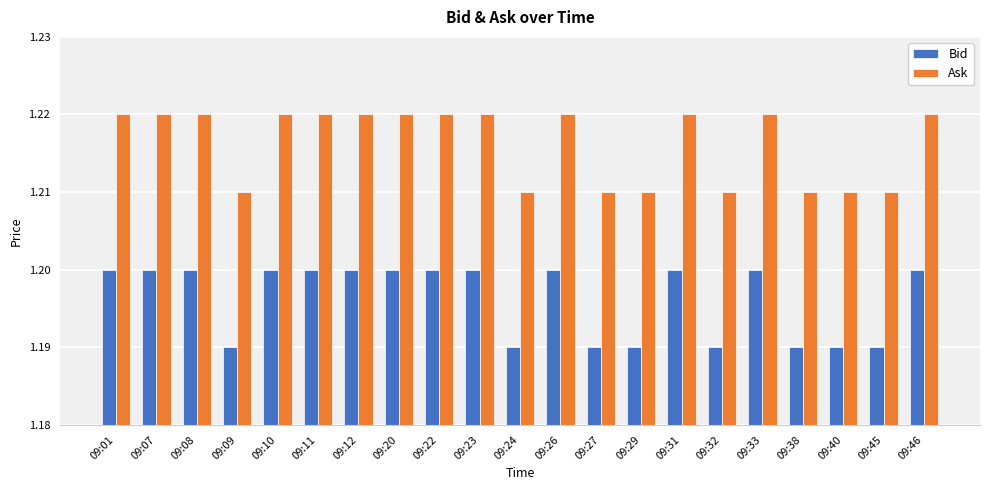

What is the total value across all series at 09:38?

2.4